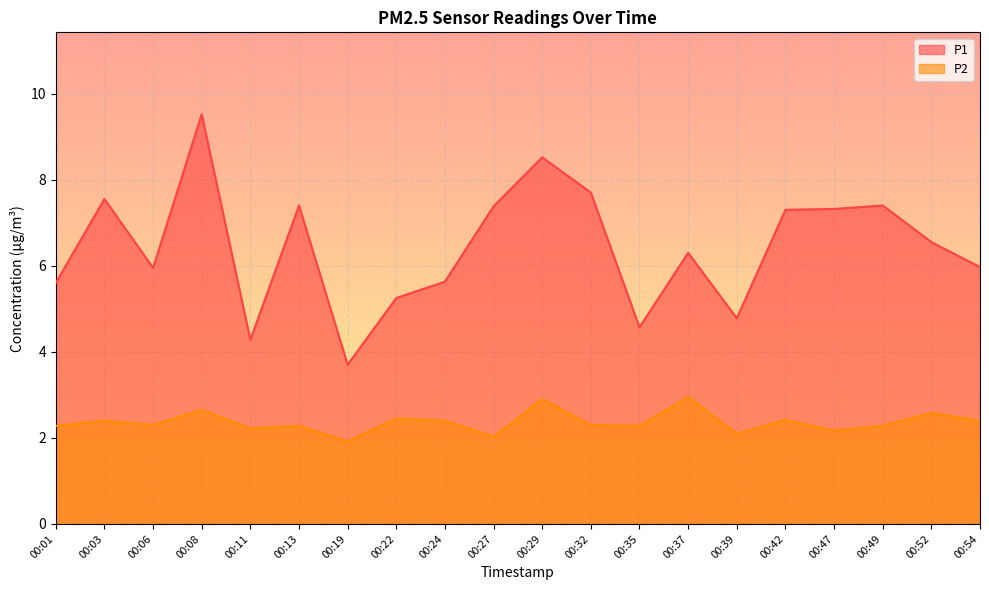

Where is P1 nearest to the value 6?

00:54